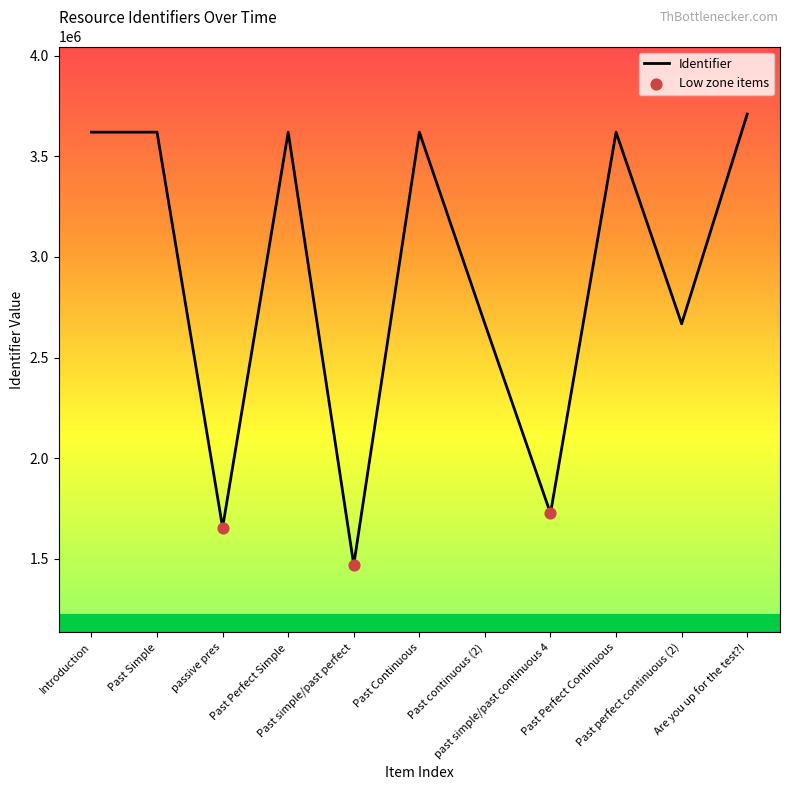

What is the change in value from Past continuous (2) to Past Perfect Continuous?

+952701